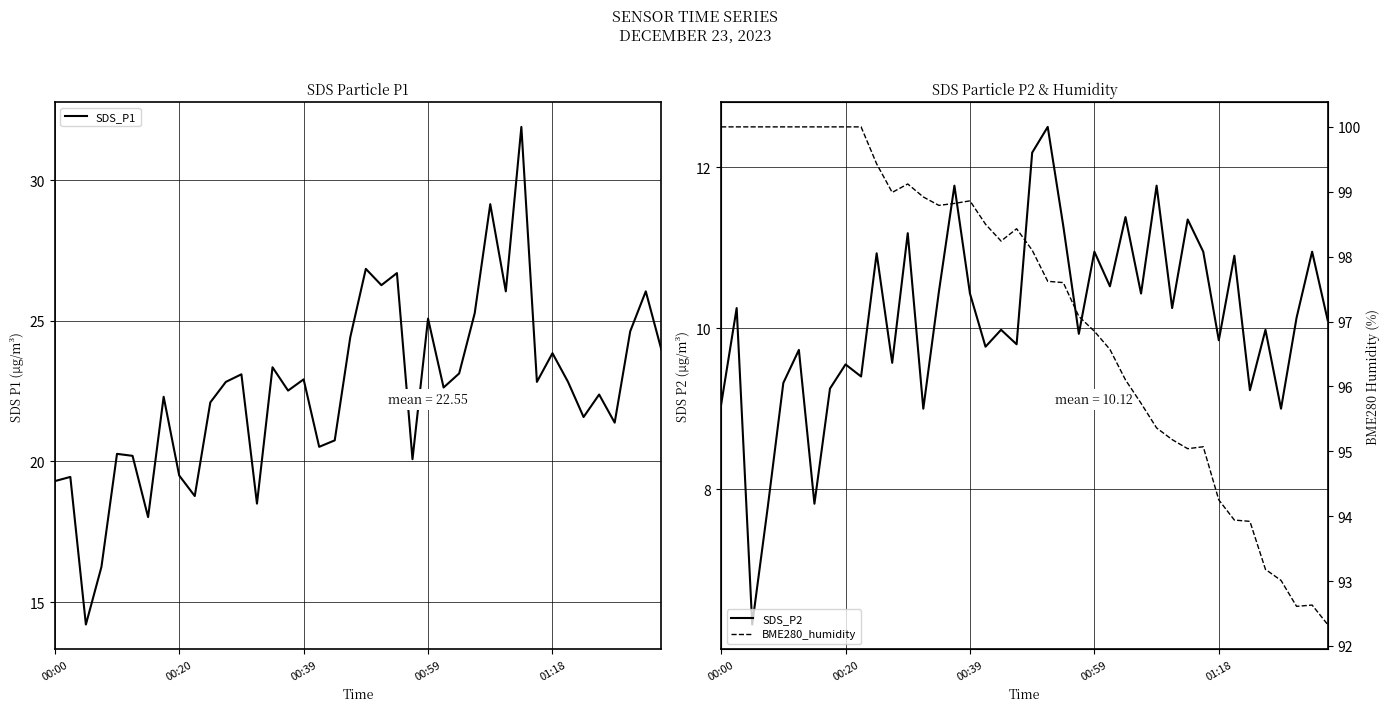

What is the highest value of the SDS_P1 series?

31.9